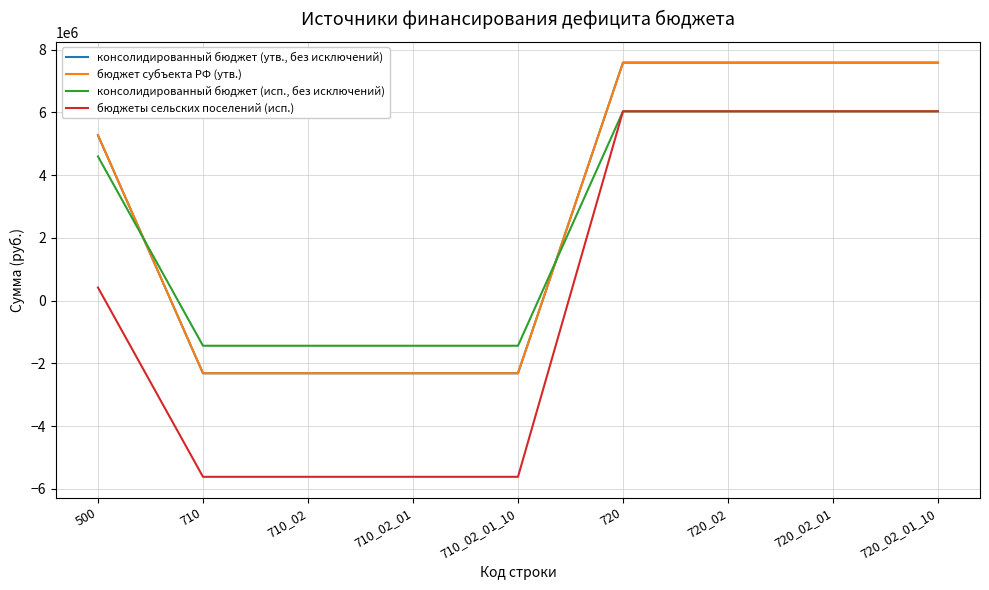

Reading left to right, what are all the values shown in this chart?

консолидированный бюджет (утв., без исключений): 500=5273307.3	710=-2317000.0	710_02=-2317000.0	710_02_01=-2317000.0	710_02_01_10=-2317000.0	720=7590307.3	720_02=7590307.3	720_02_01=7590307.3	720_02_01_10=7590307.3
бюджет субъекта РФ (утв.): 500=5273307.3	710=-2317000.0	710_02=-2317000.0	710_02_01=-2317000.0	710_02_01_10=-2317000.0	720=7590307.3	720_02=7590307.3	720_02_01=7590307.3	720_02_01_10=7590307.3
консолидированный бюджет (исп., без исключений): 500=4597532.4	710=-1439756.4	710_02=-1439756.4	710_02_01=-1439756.4	710_02_01_10=-1439756.4	720=6037288.9	720_02=6037288.9	720_02_01=6037288.9	720_02_01_10=6037288.9
бюджеты сельских поселений (исп.): 500=417332.4	710=-5619956.4	710_02=-5619956.4	710_02_01=-5619956.4	710_02_01_10=-5619956.4	720=6037288.9	720_02=6037288.9	720_02_01=6037288.9	720_02_01_10=6037288.9